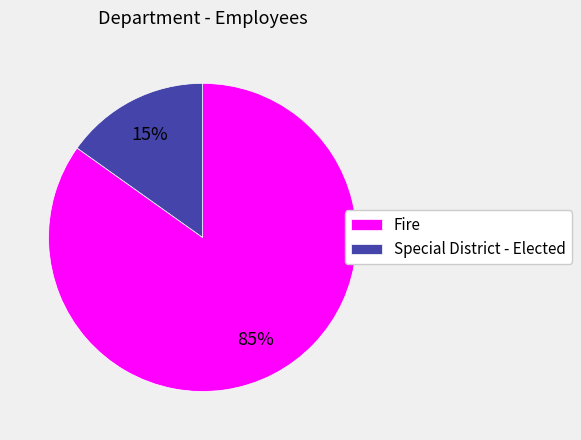

Is it true that Special District - Elected is 20% of the pie?

False